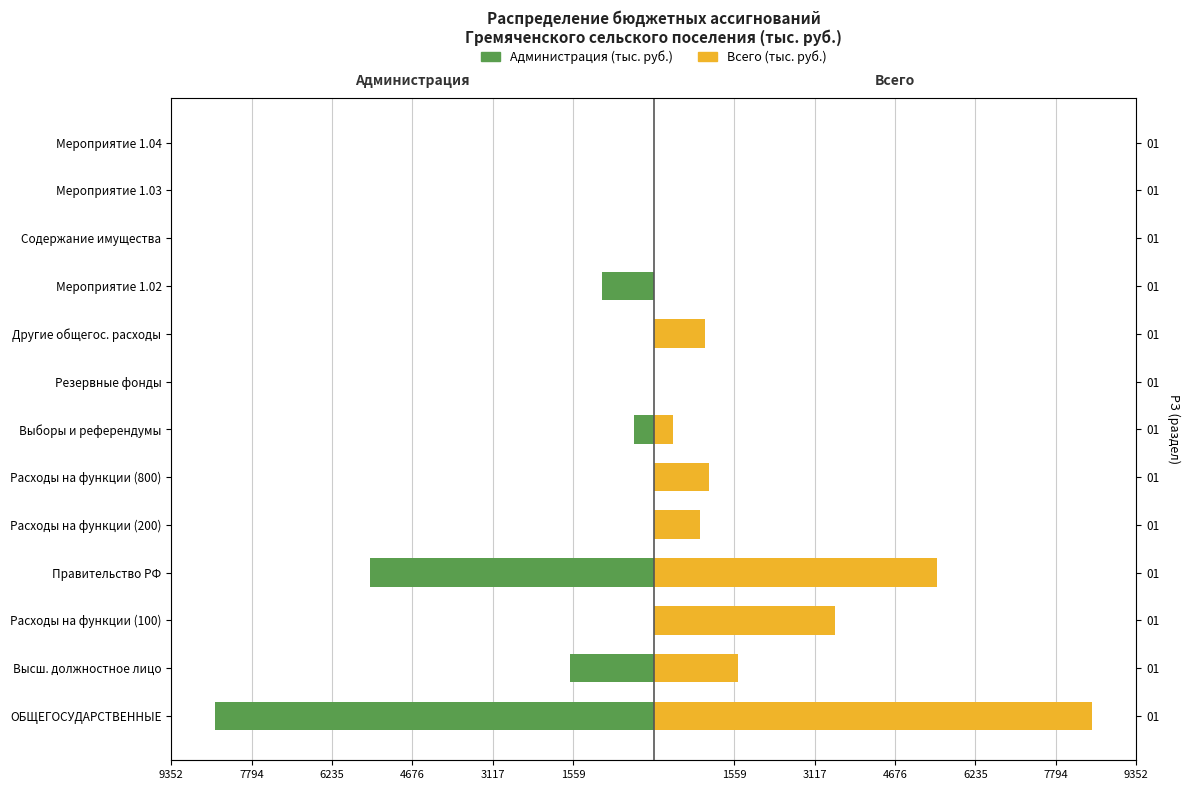

Reading left to right, what are all the values shown in this chart?

Администрация (тыс. руб.): -8502.0	-1626.9	0.0	-5493.0	0.0	0.0	-380.0	0.0	0.0	-1002.1	0.0	0.0	0.0
Всего (тыс. руб.): 8502.0	1626.9	3520.7	5493.0	899.3	1073.0	380.0	0.0	1002.1	0.0	0.0	0.0	0.0